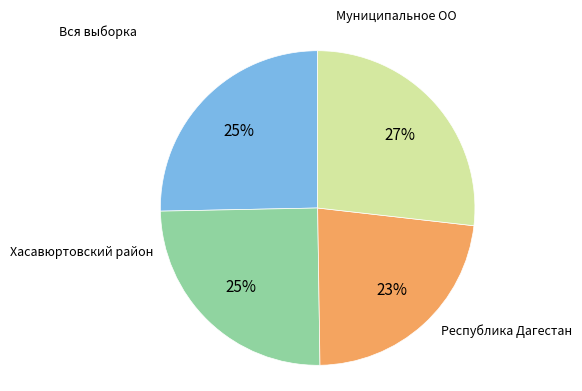

To the nearest percent, what is the average slice percentage?

25%